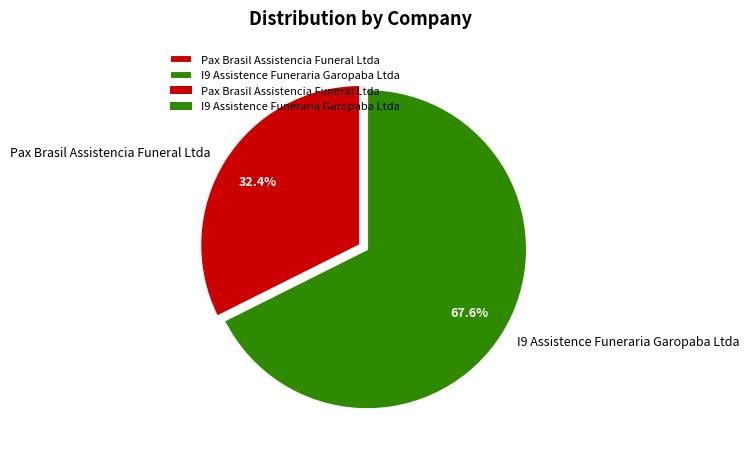

The I9 Assistence Funeraria Garopaba Ltda slice represents 68% of the pie. True or false?

True